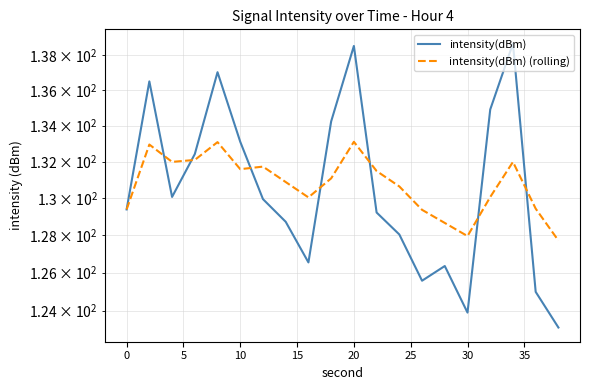

Reading right to left, transcribe all the data shown in this chart.

intensity(dBm): 123.1	125.0	138.7	134.9	123.9	126.3	125.6	128.0	129.2	138.6	134.2	126.5	128.7	129.9	133.1	137.0	132.4	130.1	136.5	129.4
intensity(dBm) (rolling): 127.7	129.4	132.0	130.1	127.9	128.6	129.4	130.6	131.5	133.1	131.1	130.0	130.9	131.7	131.6	133.1	132.1	132.0	132.9	129.4